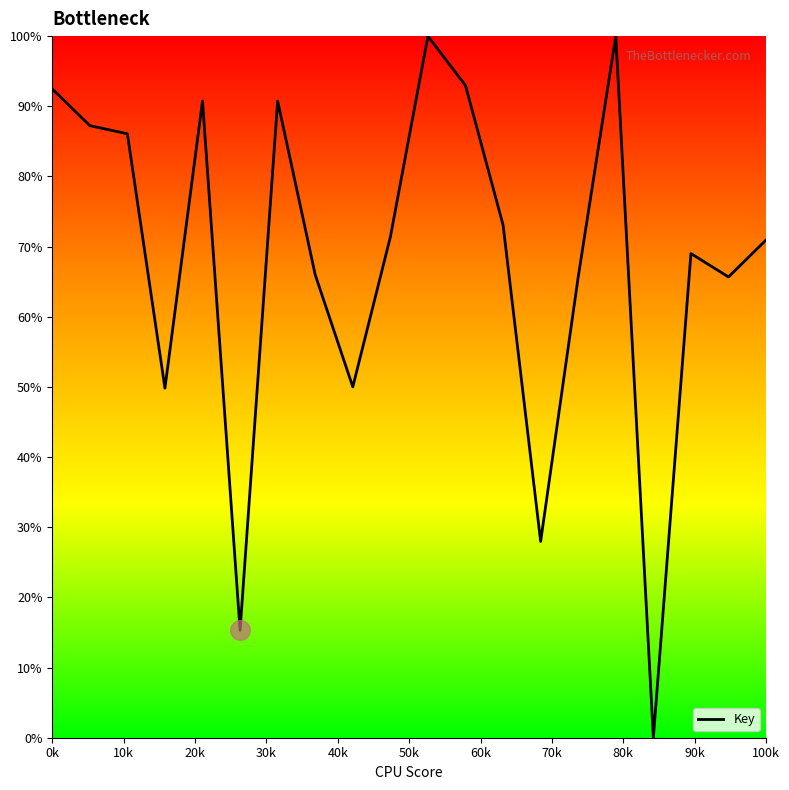

What is the greatest value displayed?

100.0